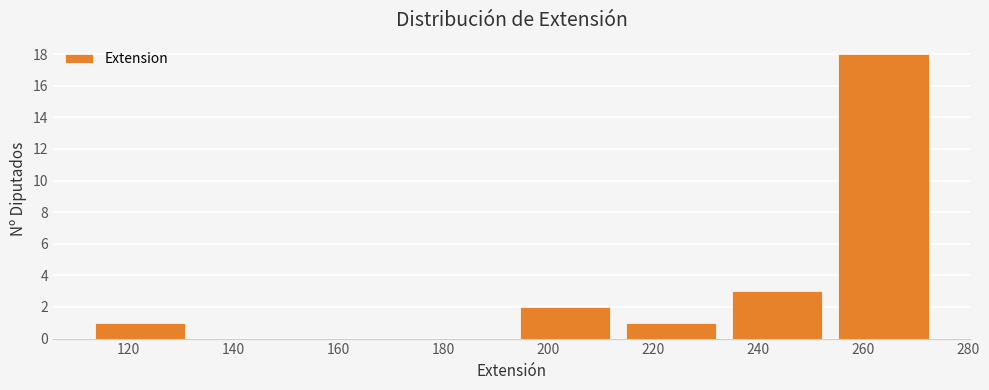

Reading left to right, list every bar in this chart as the range it spans on the x-axis followed by its height. Neither the bar edges nor the heights are printed on the chart, so give them approximately, as read against the axes.

112 to 132: 1
132 to 152: 0
152 to 172: 0
172 to 194: 0
194 to 214: 2
214 to 234: 1
234 to 254: 3
254 to 274: 18